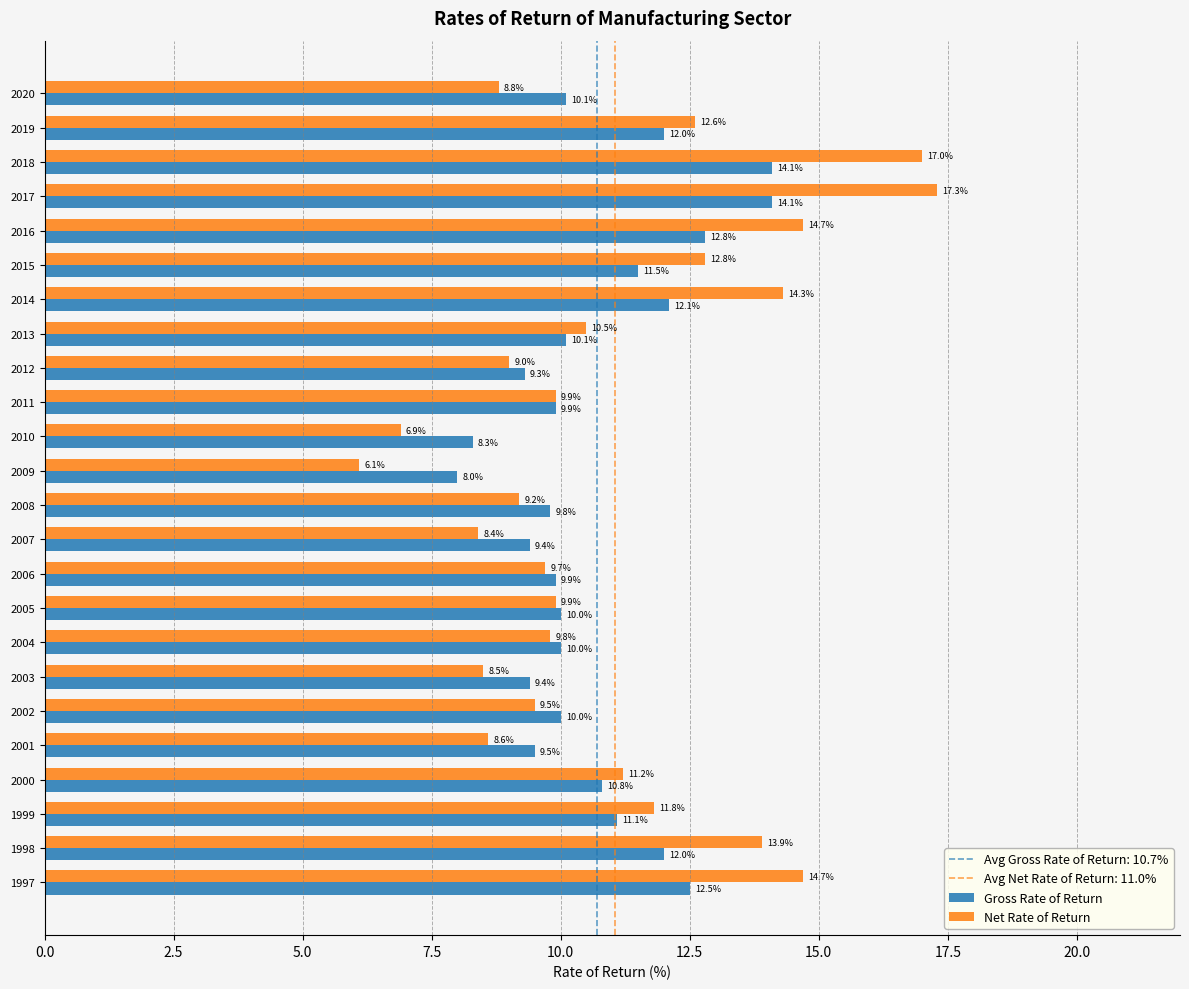

What is the average value of the Gross Rate of Return series?

10.7